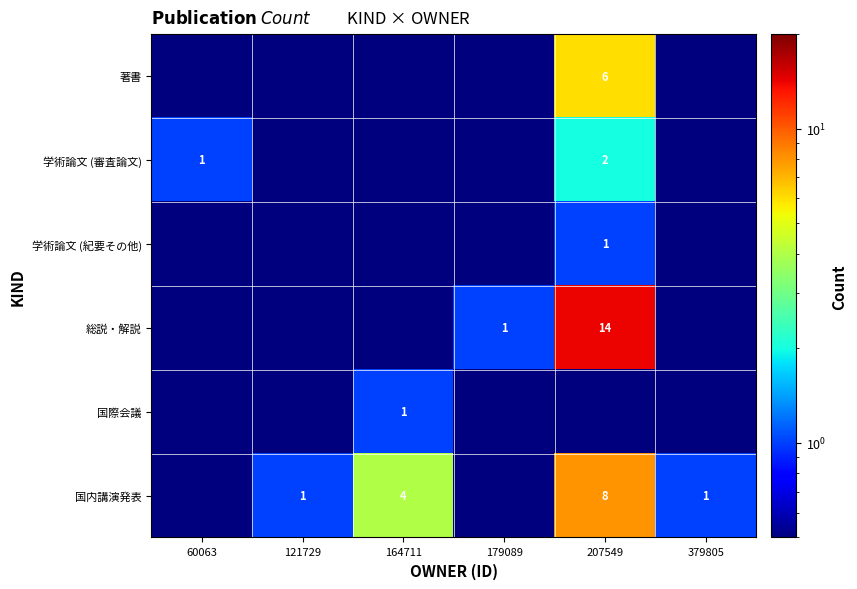

Which category has the lowest value across all series?

60063